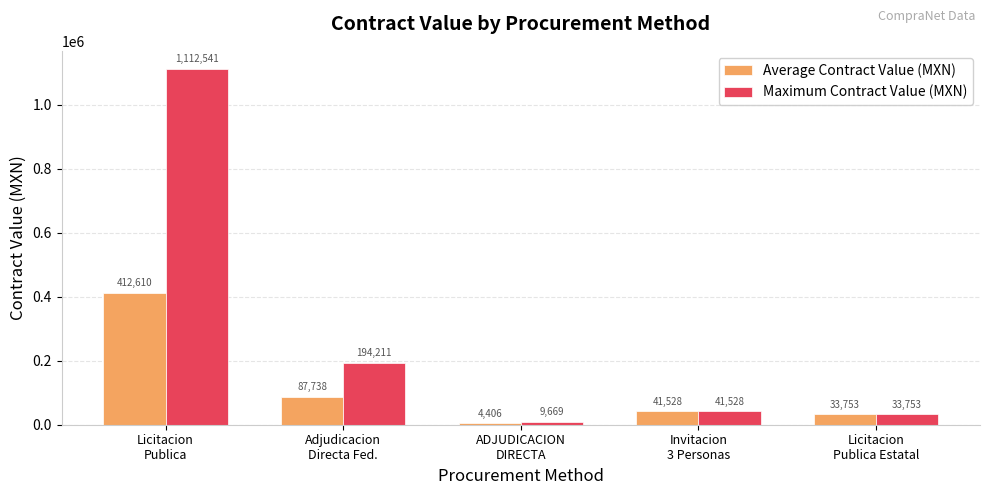

What is the sum of the Average Contract Value (MXN) values at Adjudicacion
Directa Fed. and Licitacion
Publica?

500348.4